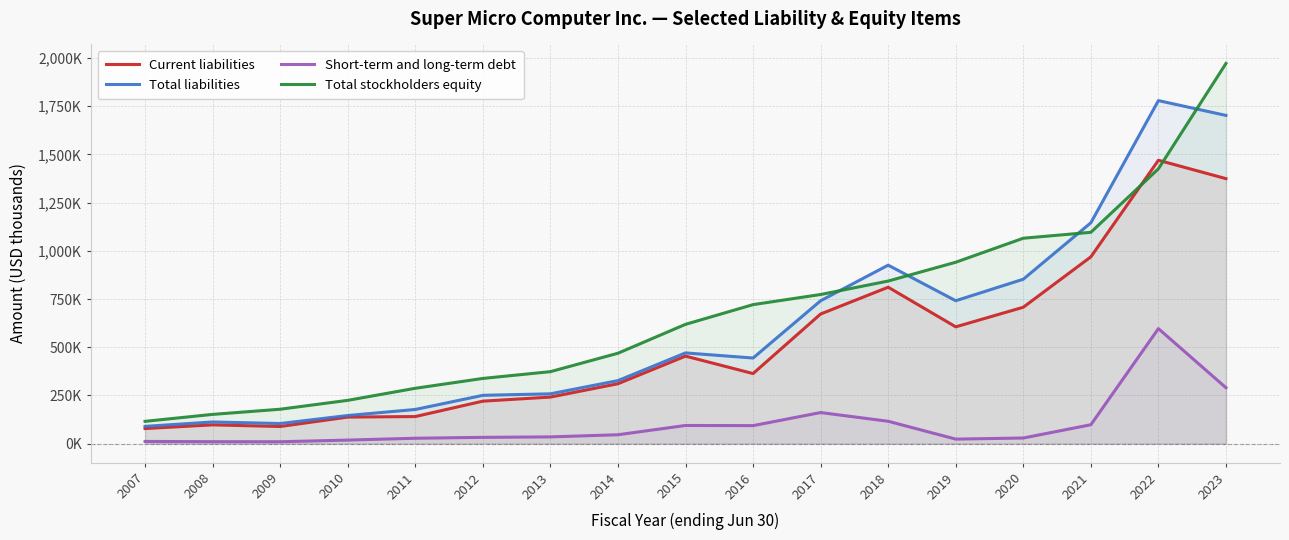

In Short-term and long-term debt, how many points are higher than both neighbors (excluding endpoints)?

3